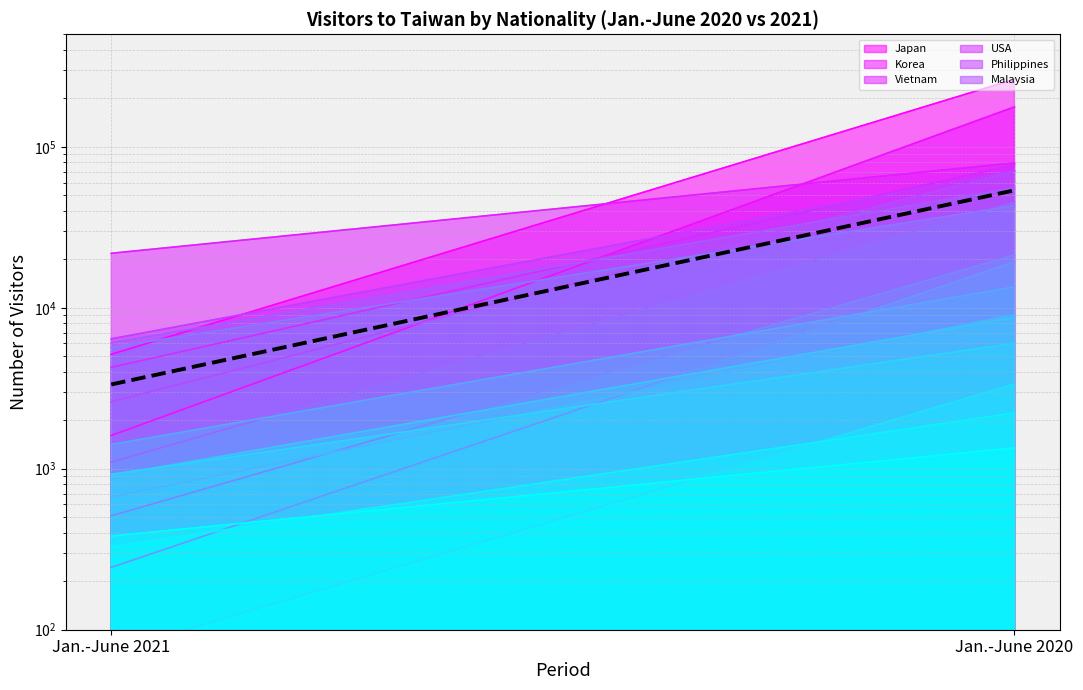

The chart shows a value of 945.5 at Jan.-June 2021. True or false?

False